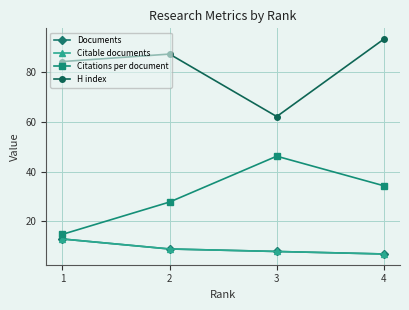

What is the smallest value displayed?

7.0